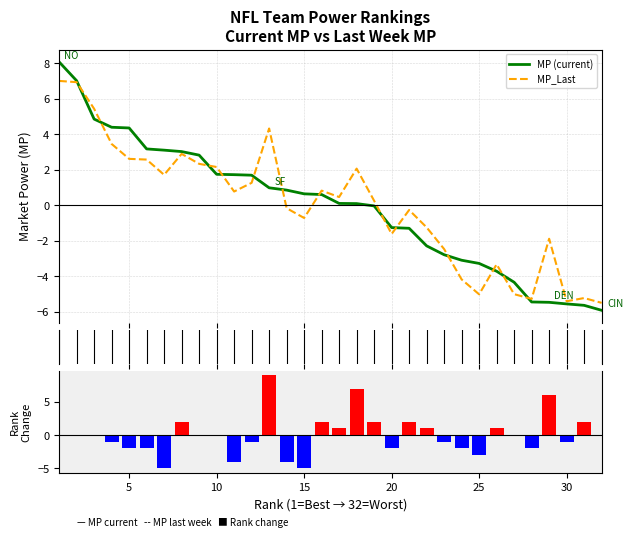

What is the highest value of the MP (current) series?

8.1